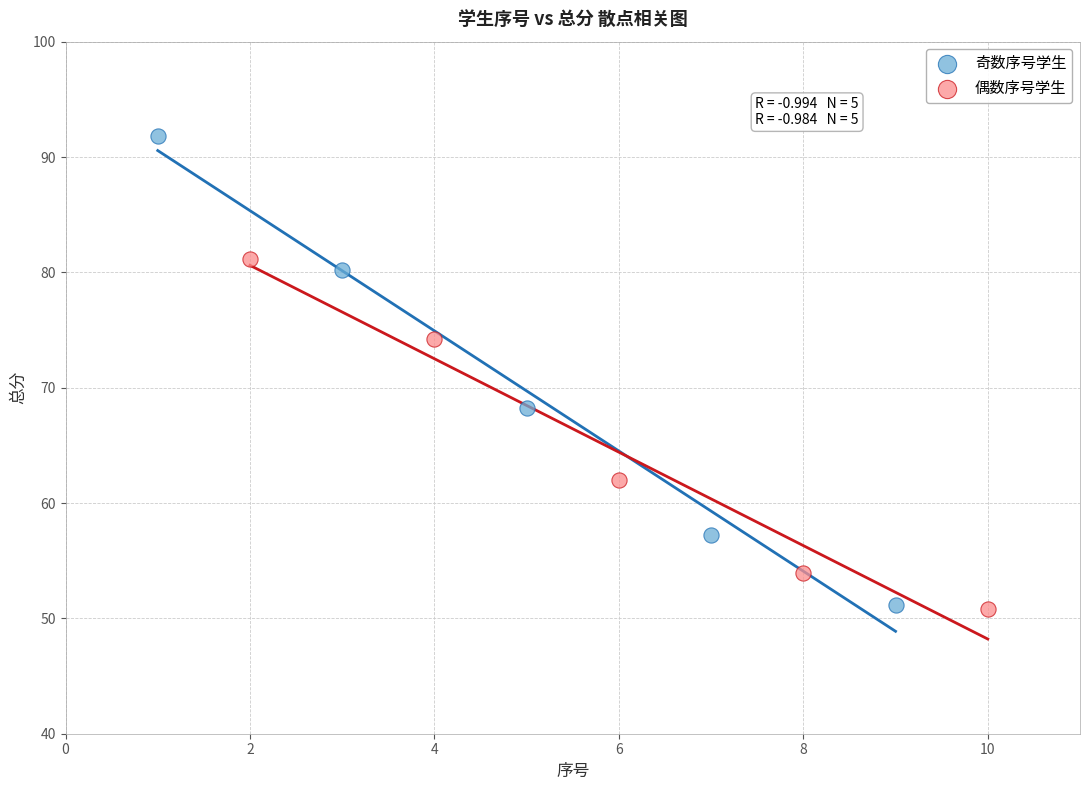

Which series has the widest spread of Y values?

奇数序号学生